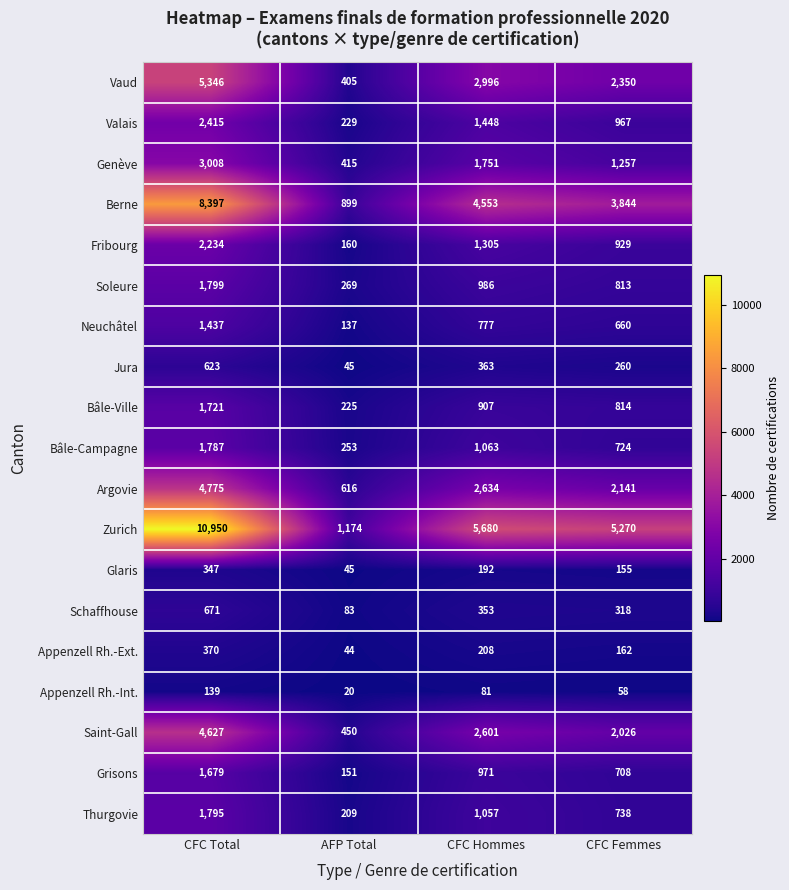

Count the Genève values in the range 1257 to 3008.

3